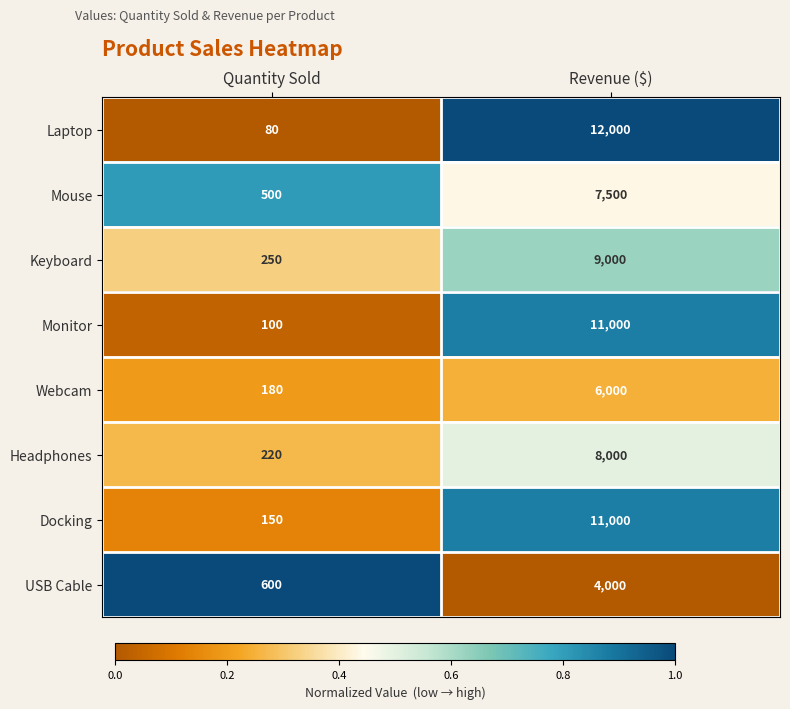

What is the greatest value displayed?

12000